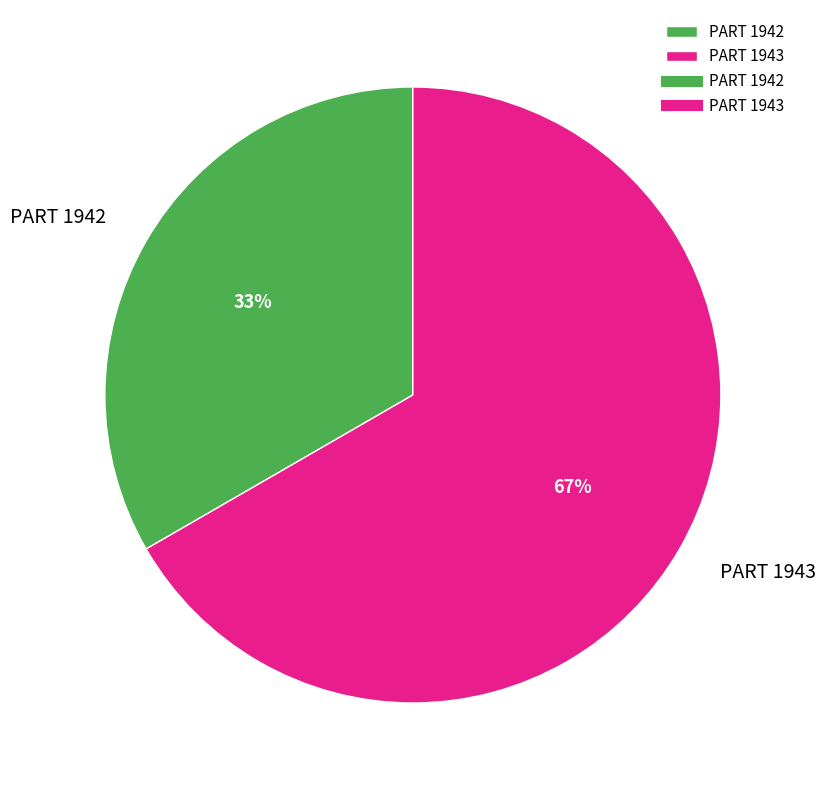

Do PART 1943 and PART 1942 together represent more than half of the pie?

Yes